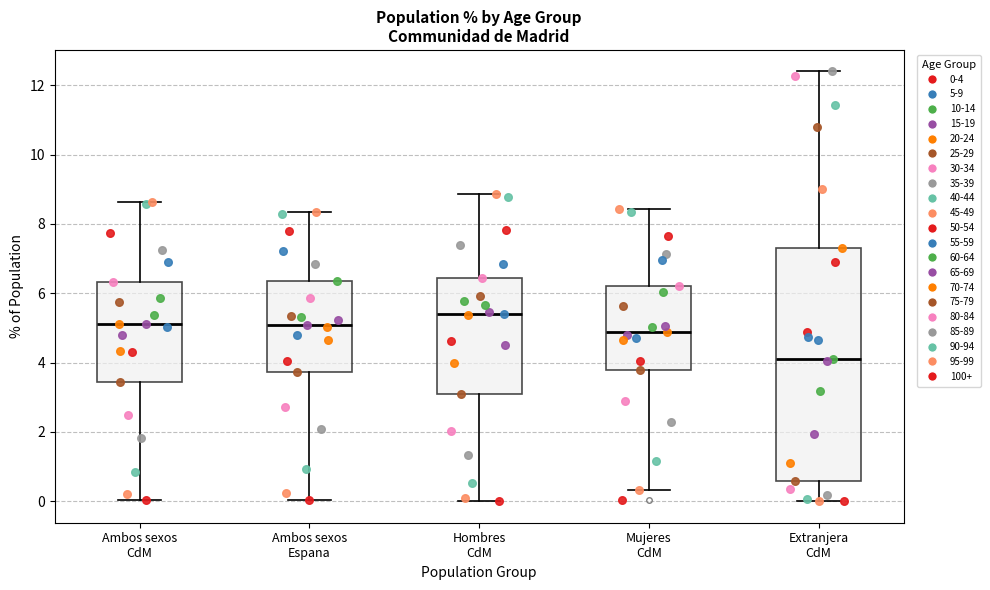

Reading left to right, read every box against the y-axis: the position of its median line, the range the box covers, and the ends of its whiskers. The values are not printed on the chart, so give them approximately, as read against the axis.

Ambos sexos CdM: median 5.2, box 3.4 to 6.4, whiskers 0.0 to 8.6
Ambos sexos Espana: median 5.0, box 3.8 to 6.4, whiskers 0.0 to 8.4
Hombres CdM: median 5.4, box 3.0 to 6.4, whiskers 0.0 to 8.8
Mujeres CdM: median 4.8, box 3.8 to 6.2, whiskers 0.4 to 8.4
Extranjera CdM: median 4.2, box 0.6 to 7.4, whiskers 0.0 to 12.4